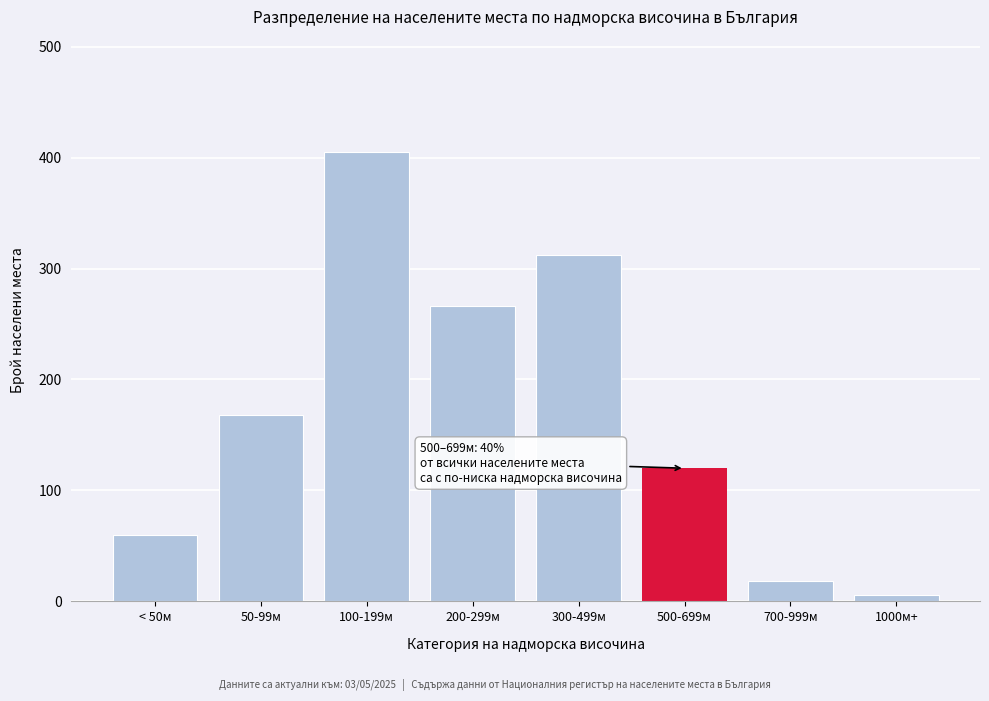

Reading left to right, transcribe all the data shown in this chart.

60	168	405	266	312	120	18	6